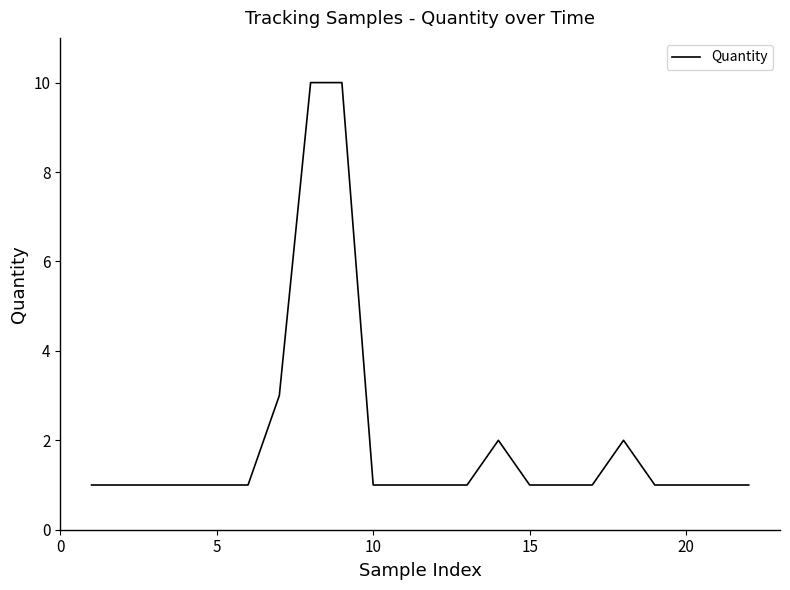

What is the maximum value shown in the chart?

10